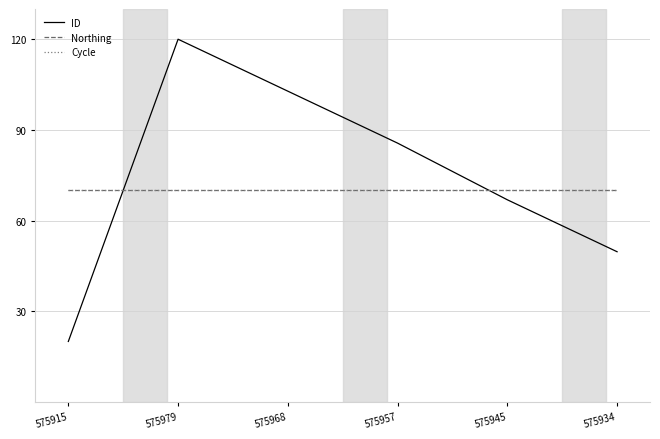

Which category has the lowest value across all series?

575915